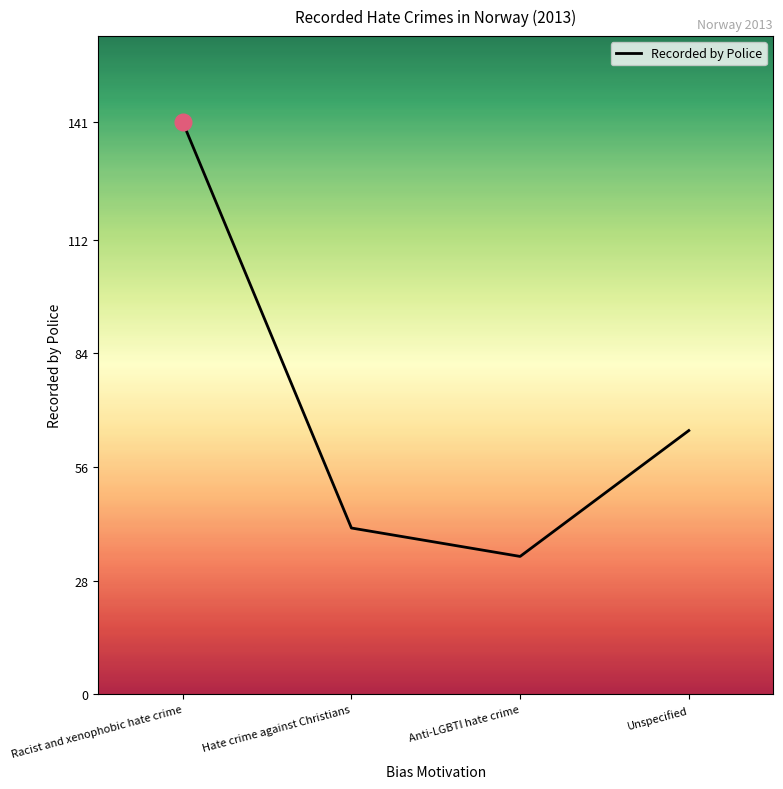

Is it true that the value at Anti-LGBTI hate crime is 11?

False